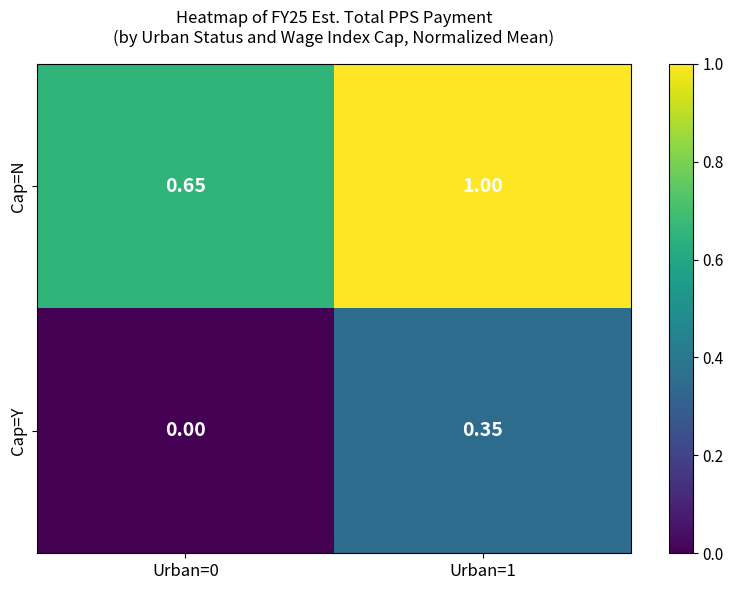

List the series in order of their peak value, highest first.

Cap=N, Cap=Y